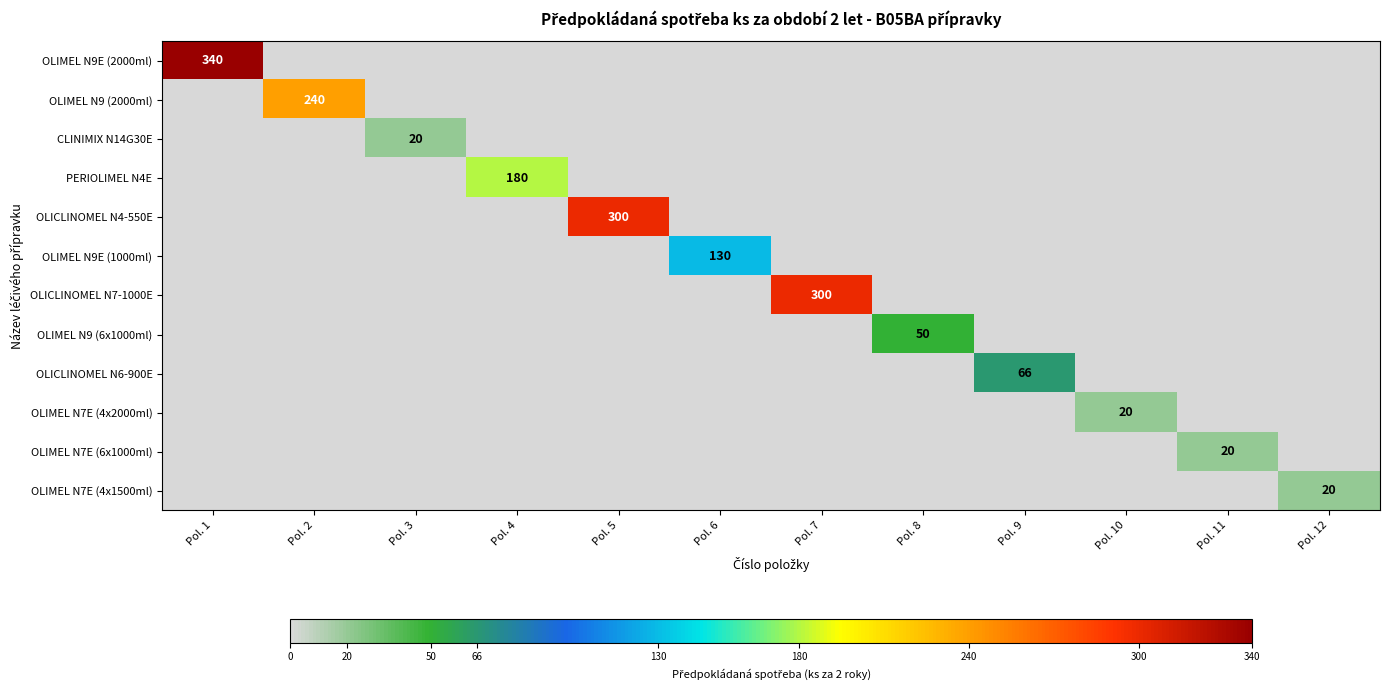

True or false: OLICLINOMEL N6-900E has a value of 66 at Pol. 9.

True